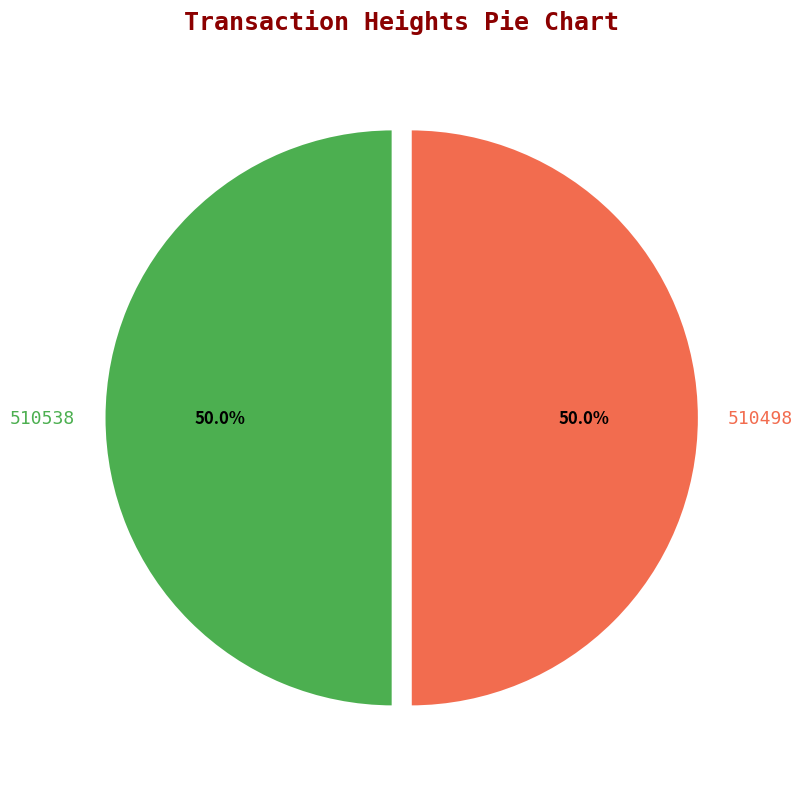

Combined, what portion of the pie is 510538 and 510498?

100.0%